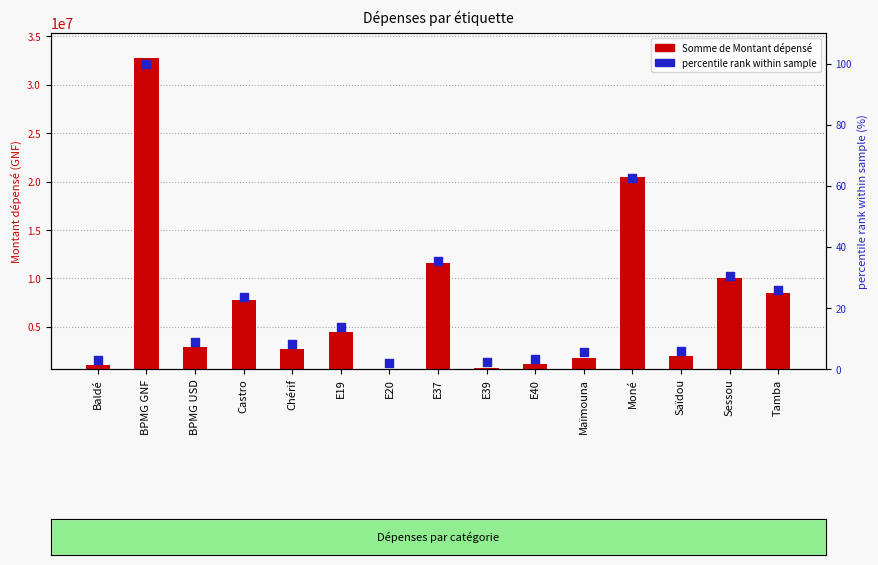

Which has a higher value, E20 or Maïmouna?

Maïmouna